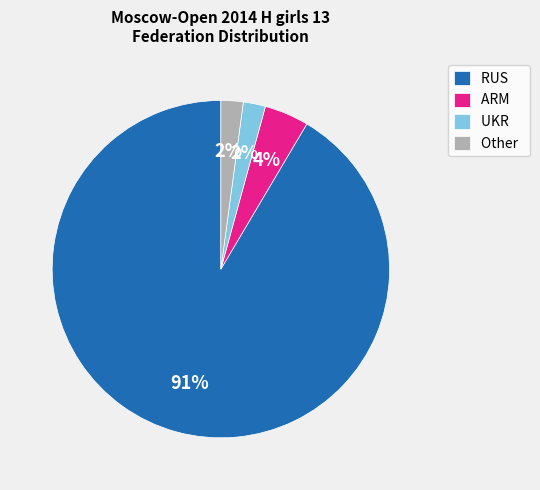

To the nearest percent, what is the combined percentage of Other and RUS?

94%